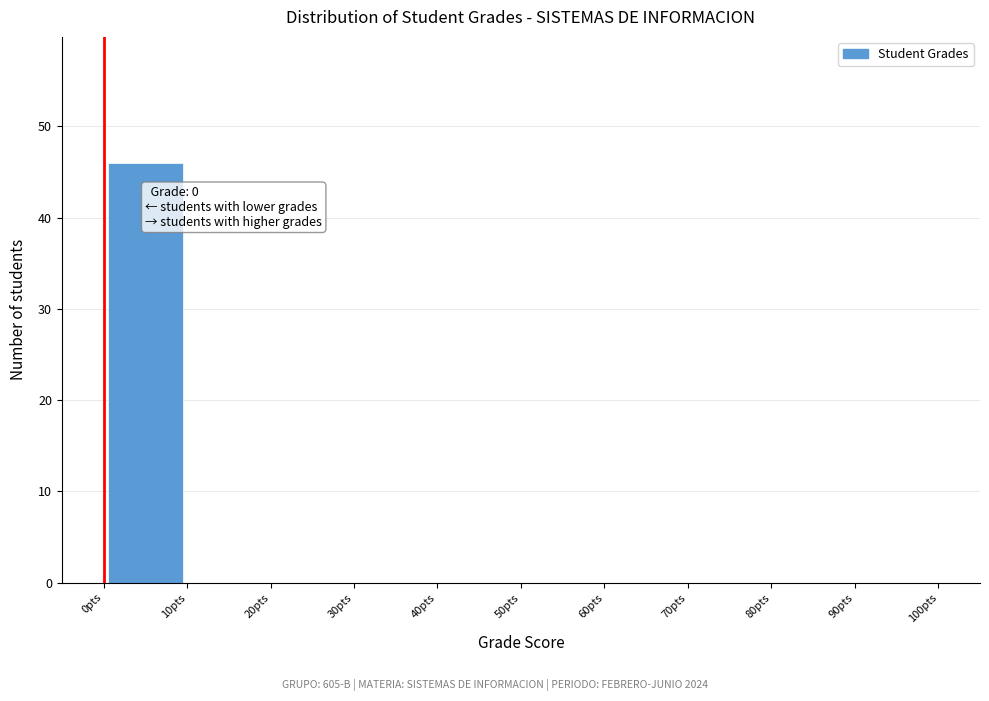

Over which range of the x-axis is the bar tallest?

0 to 10